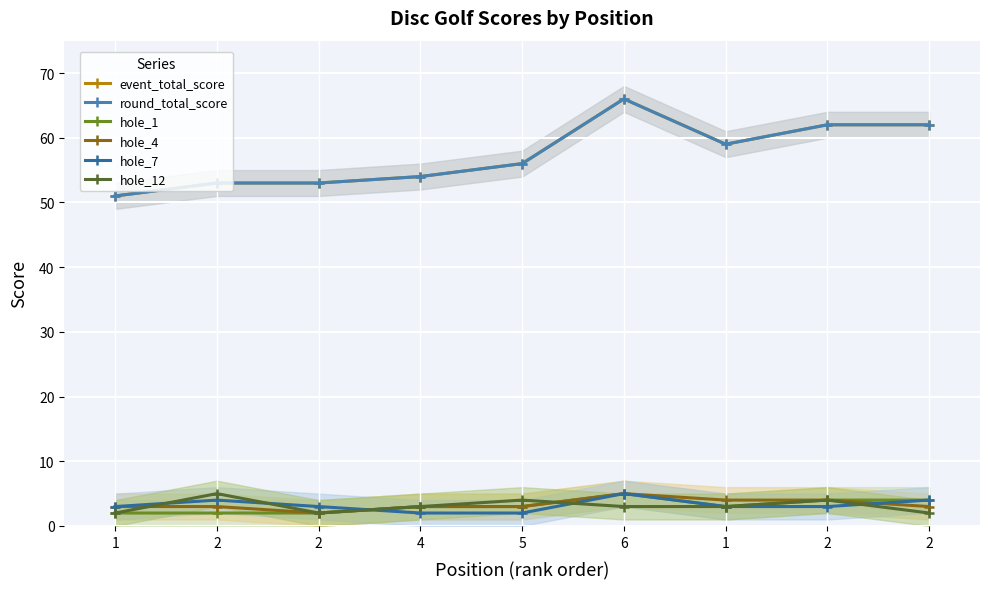

Between 1 and 2, which series saw the biggest shift?

event_total_score